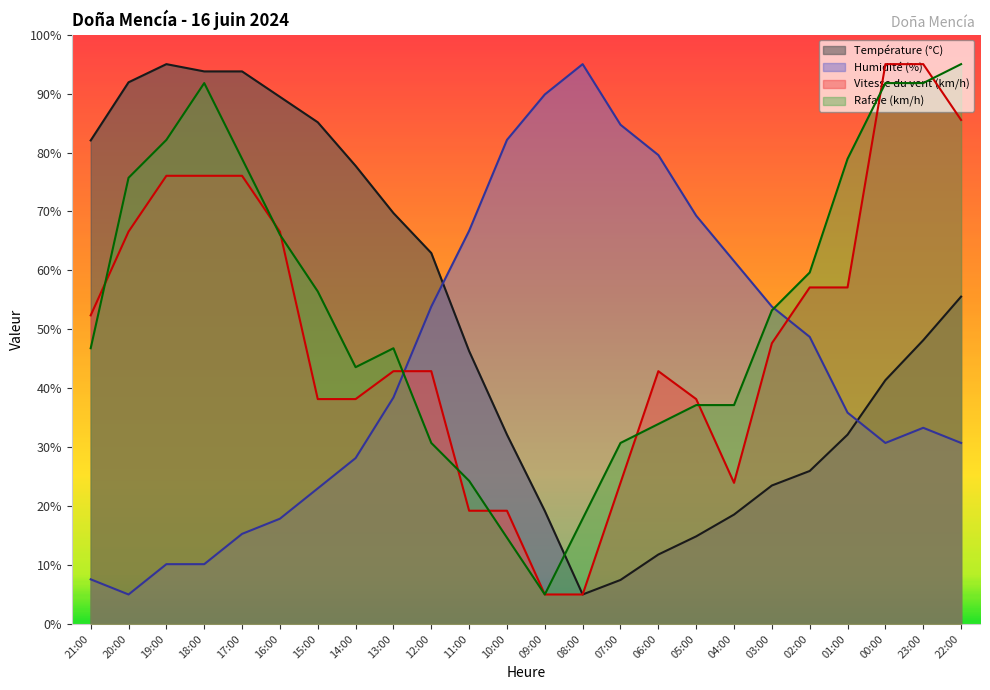

At which label does Vitesse du vent (km/h) reach its minimum?

09:00